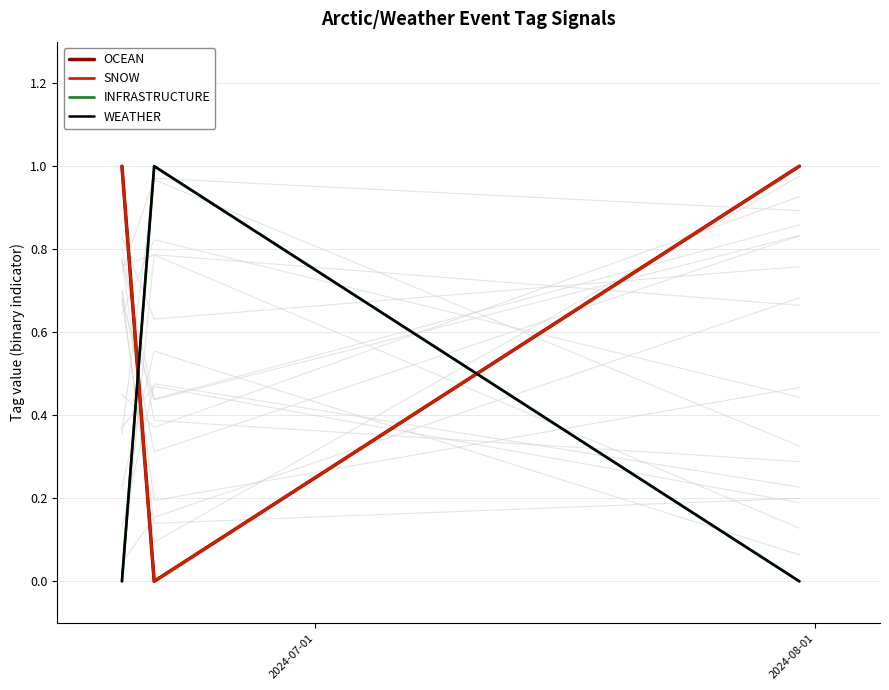

List the series in order of their peak value, lowest first.

OCEAN, SNOW, INFRASTRUCTURE, WEATHER